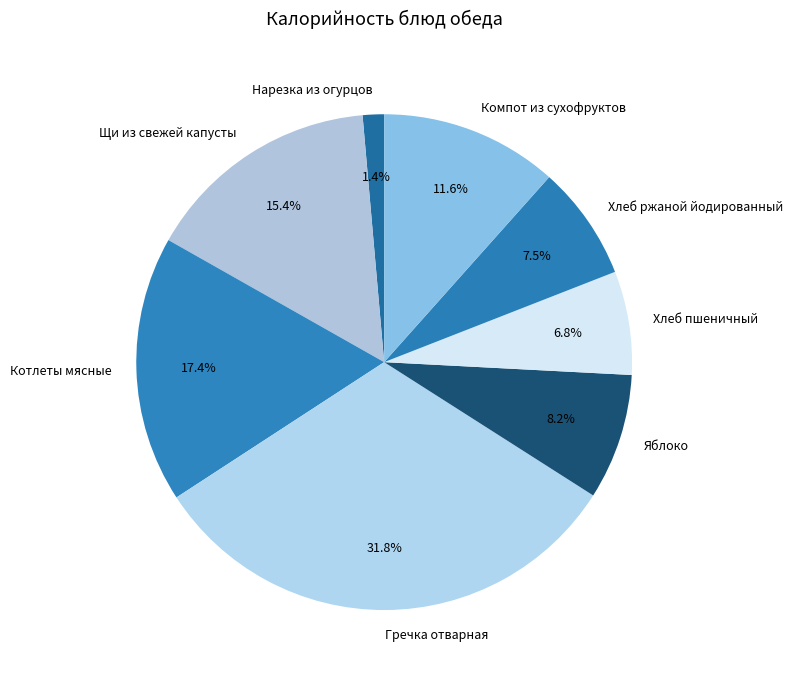

Does any single category account for the majority?

No